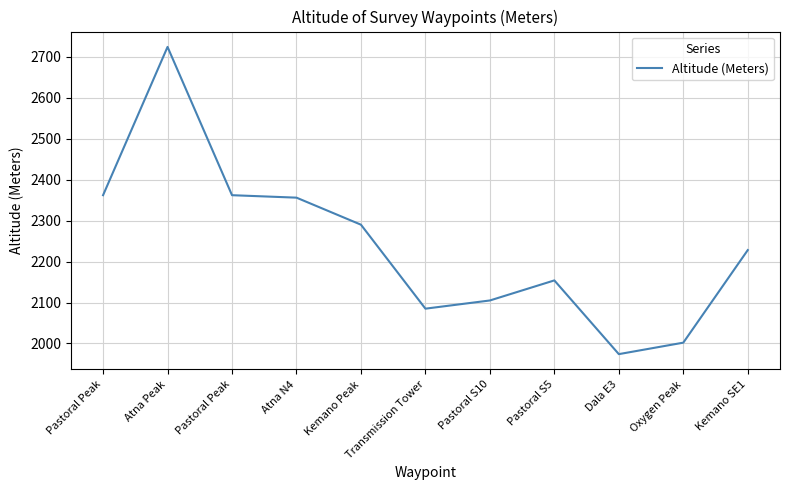

What is the difference between the maximum and minimum values?

750